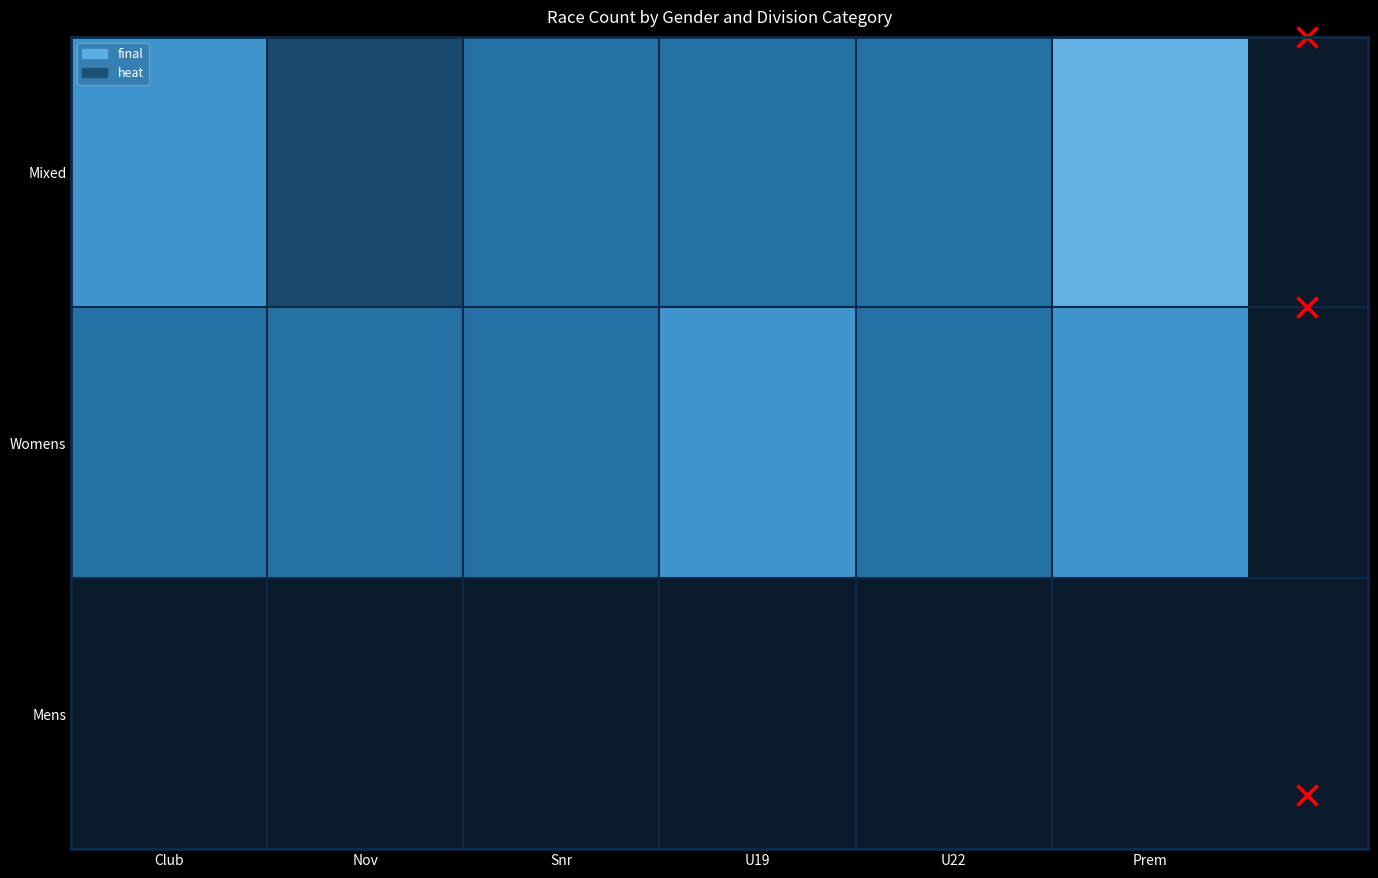

Rank the series by their maximum value, from highest to lowest.

Mixed, Womens, Mens